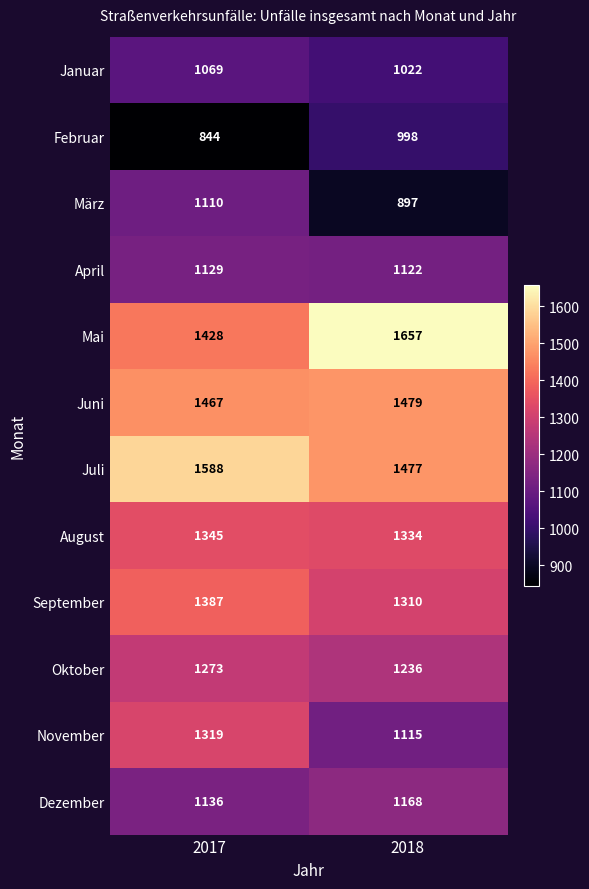

The value of Juni at 2017 is 1467. True or false?

True